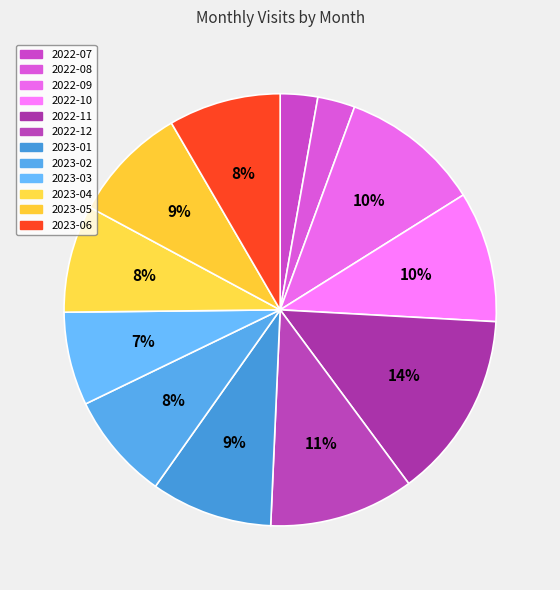

Does 2022-08 account for over 50% of the chart?

No